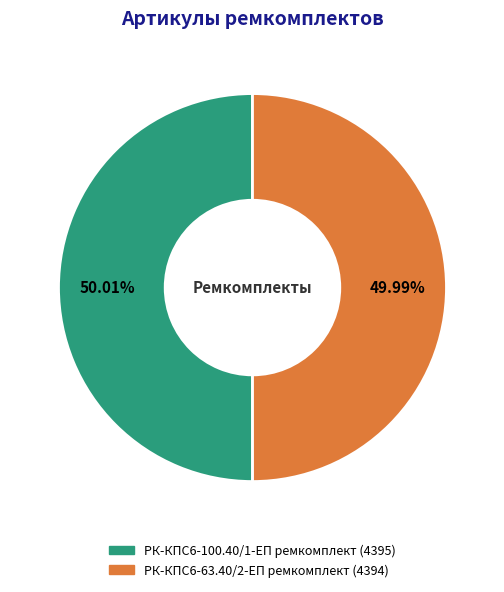

To the nearest percent, what is the combined percentage of РК-КПС6-63.40/2-ЕП ремкомплект and РК-КПС6-100.40/1-ЕП ремкомплект?

100%